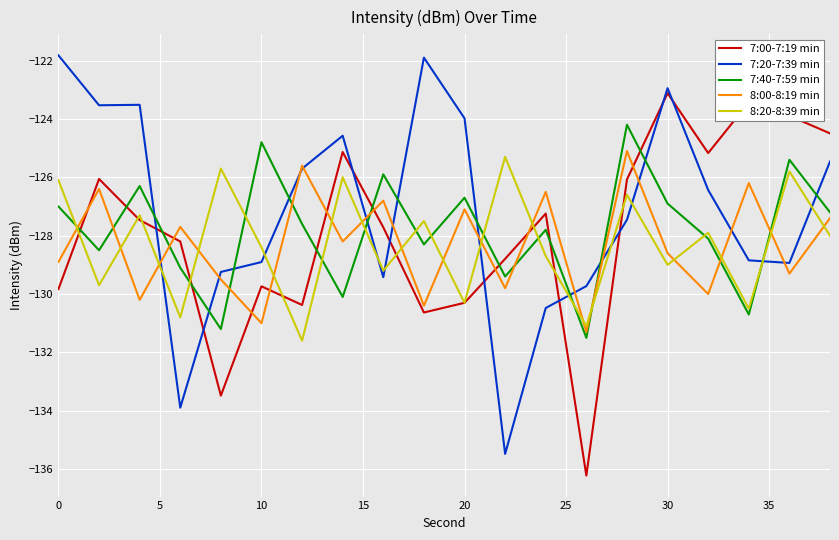

True or false: 8:00-8:19 min and 8:20-8:39 min intersect in this chart.

True